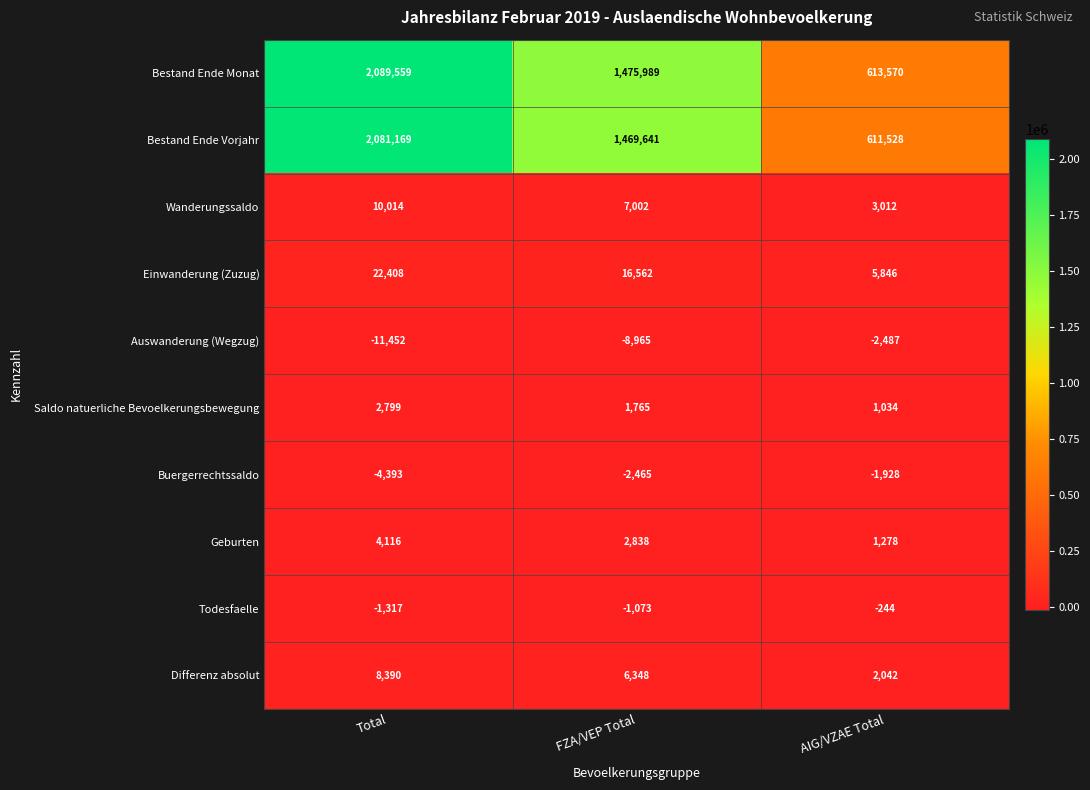

How many values in the Bestand Ende Vorjahr series are below 1469641?

1